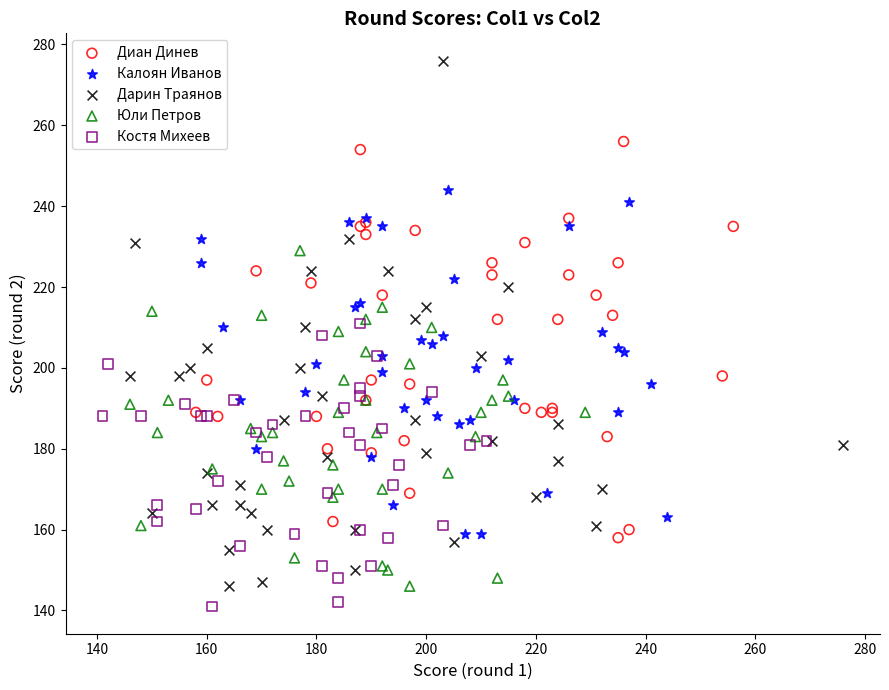

Which series contains the highest Y value?

Дарин Траянов